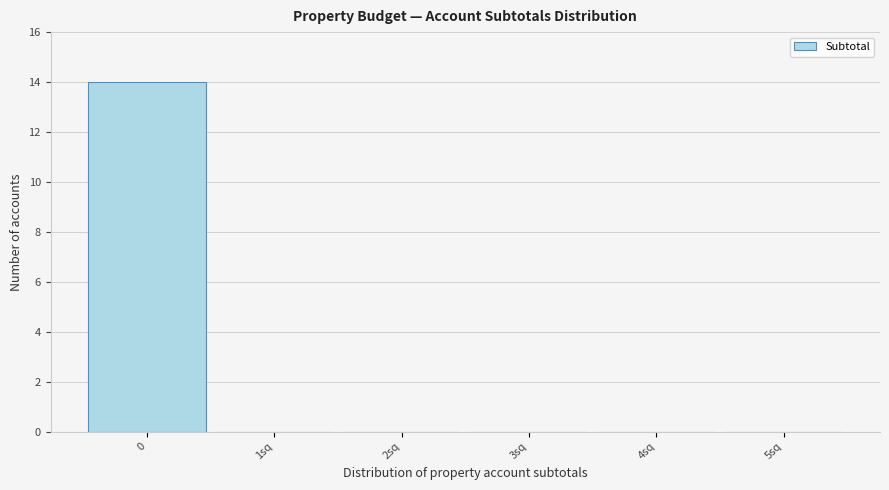

Reading left to right, extract all data points from this chart.

0=14	1sq=0	2sq=0	3sq=0	4sq=0	5sq=0